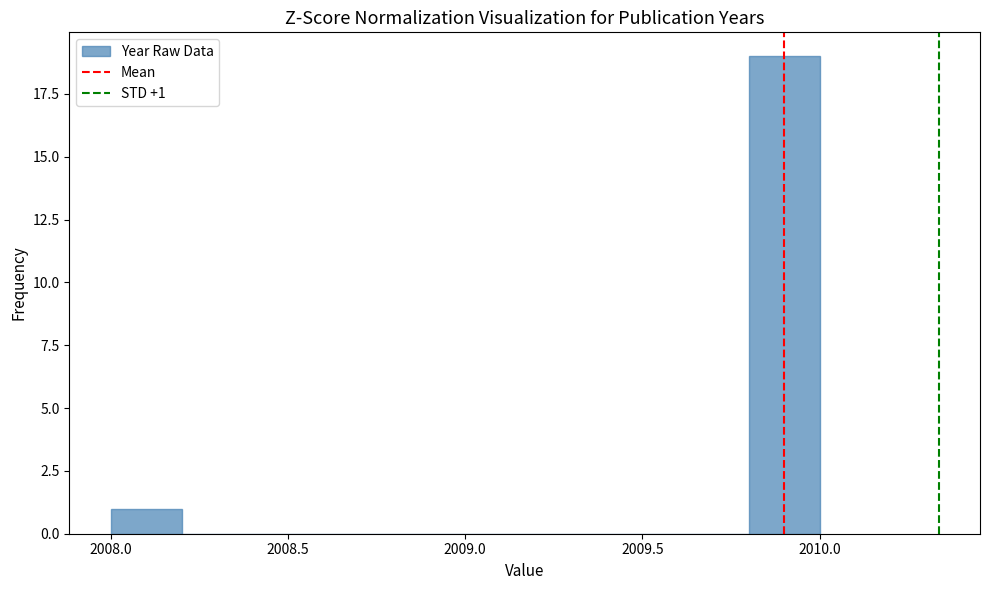

Over which range of the x-axis is the bar tallest?

2009.8 to 2010.0